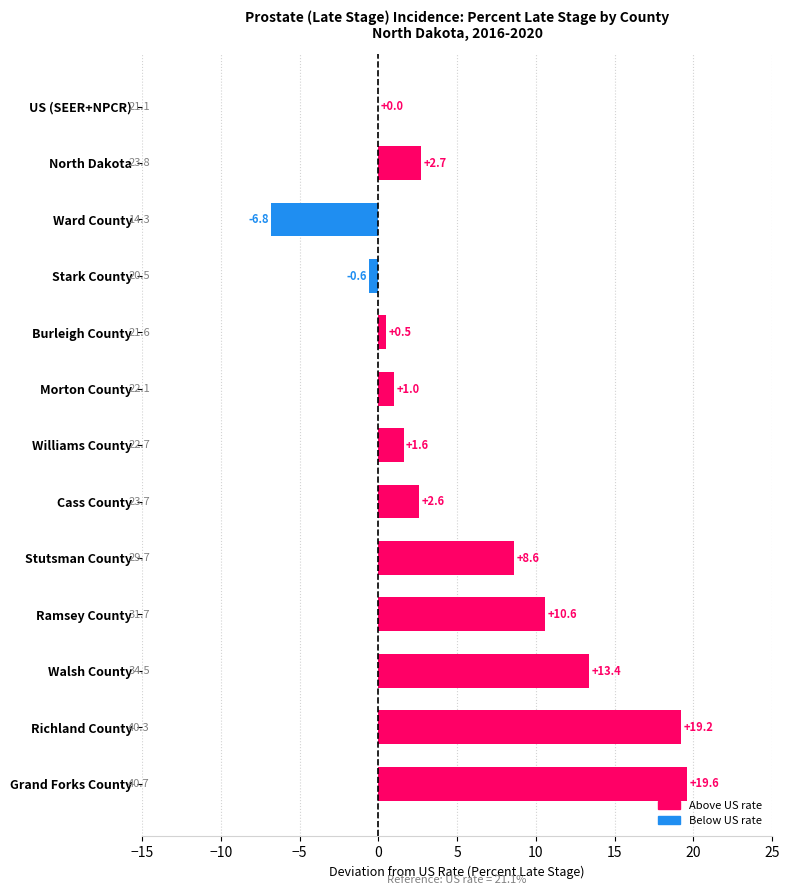

Is it true that the value at Grand Forks County is 19.6?

True